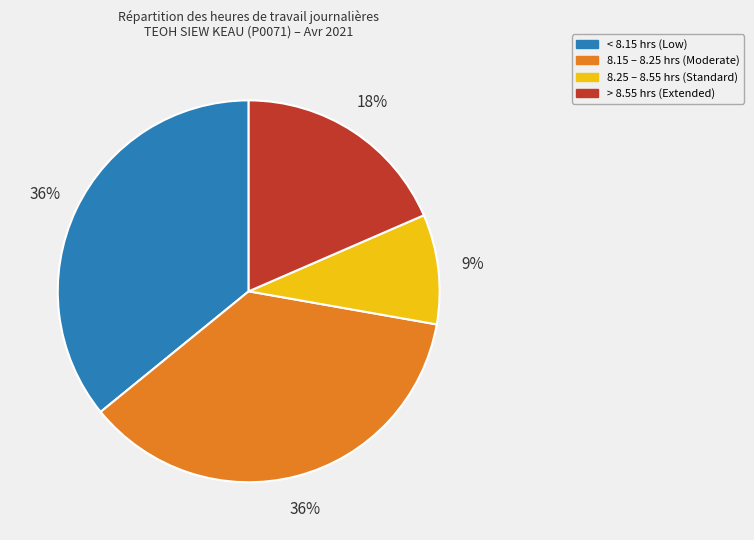

Is there any slice that represents more than half of the pie?

No